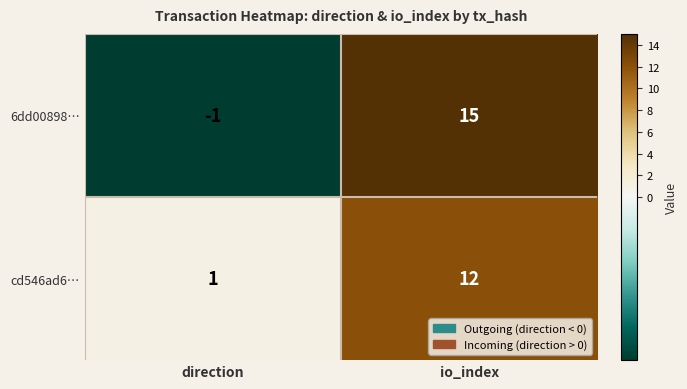

What is the difference between the 6dd00898… values at io_index and direction?

16